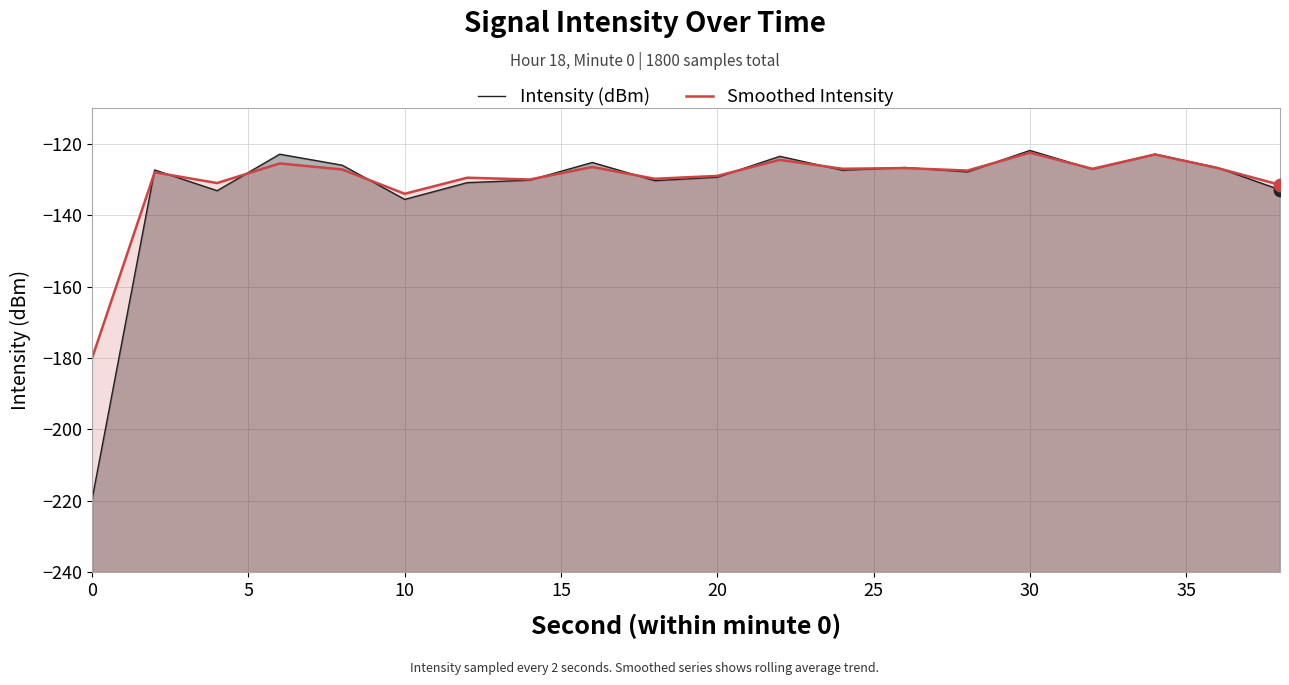

Which series has the largest total across all categories?

Smoothed Intensity